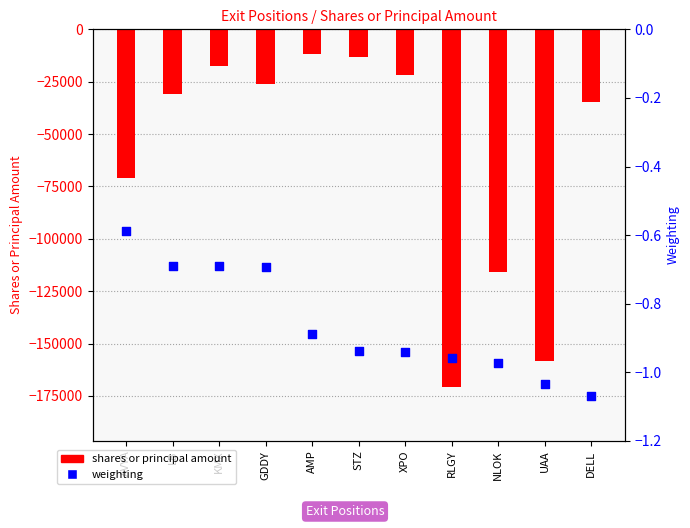

Which series reaches the minimum Y coordinate?

shares or principal amount